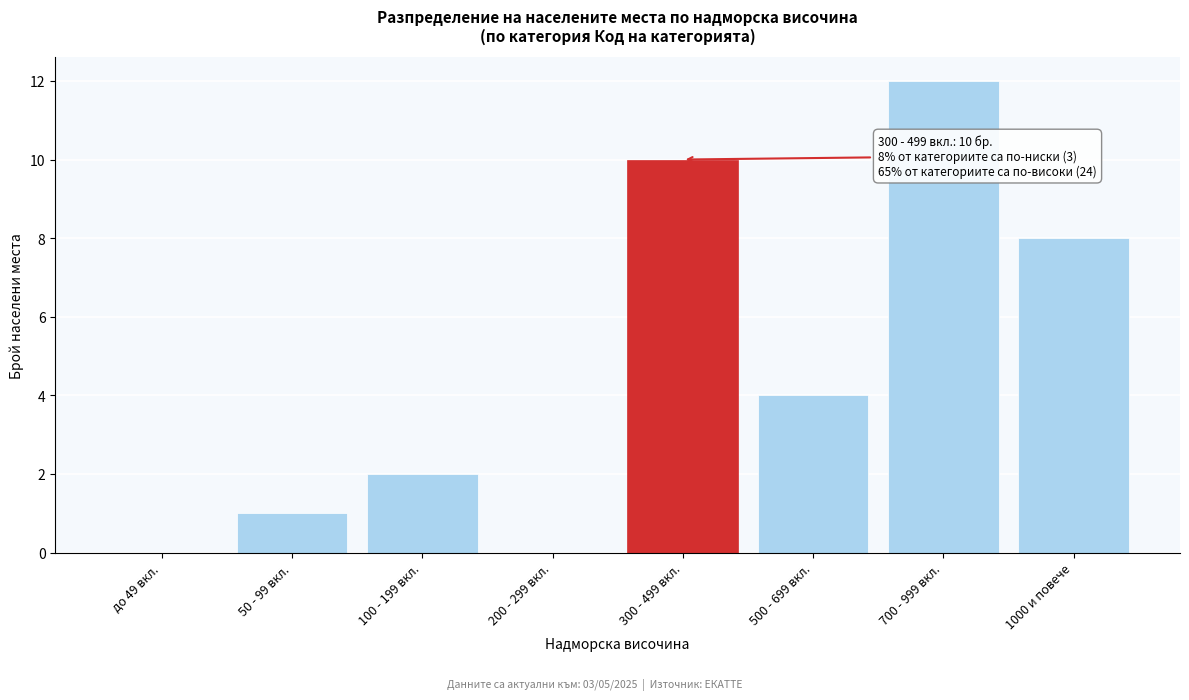

Reading right to left, extract all data points from this chart.

1000 и повече=8	700 - 999 вкл.=12	500 - 699 вкл.=4	300 - 499 вкл.=10	200 - 299 вкл.=0	100 - 199 вкл.=2	50 - 99 вкл.=1	до 49 вкл.=0